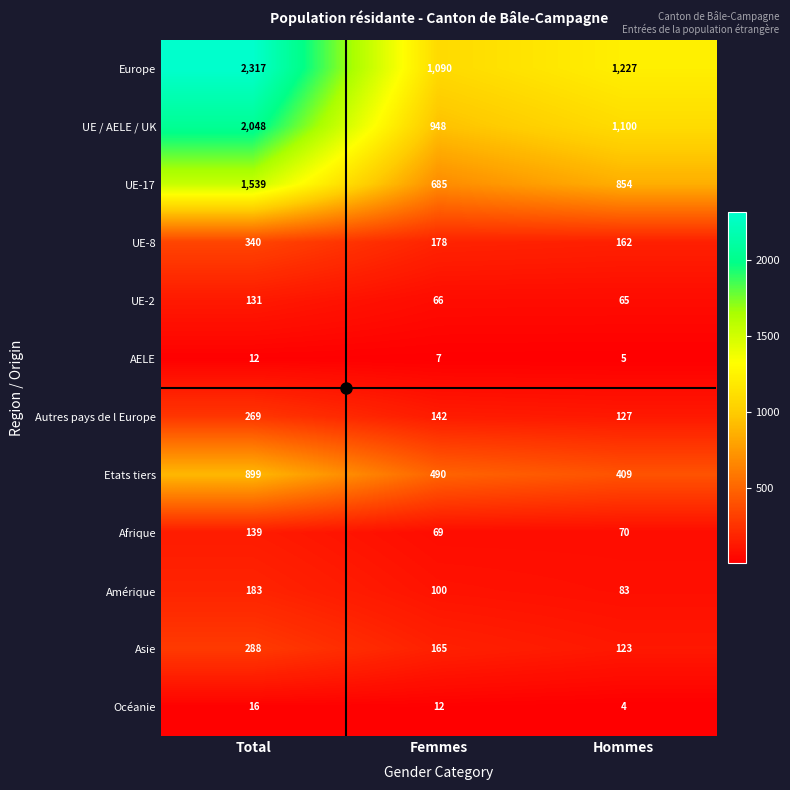

At which category does the chart reach its minimum across all series?

Hommes